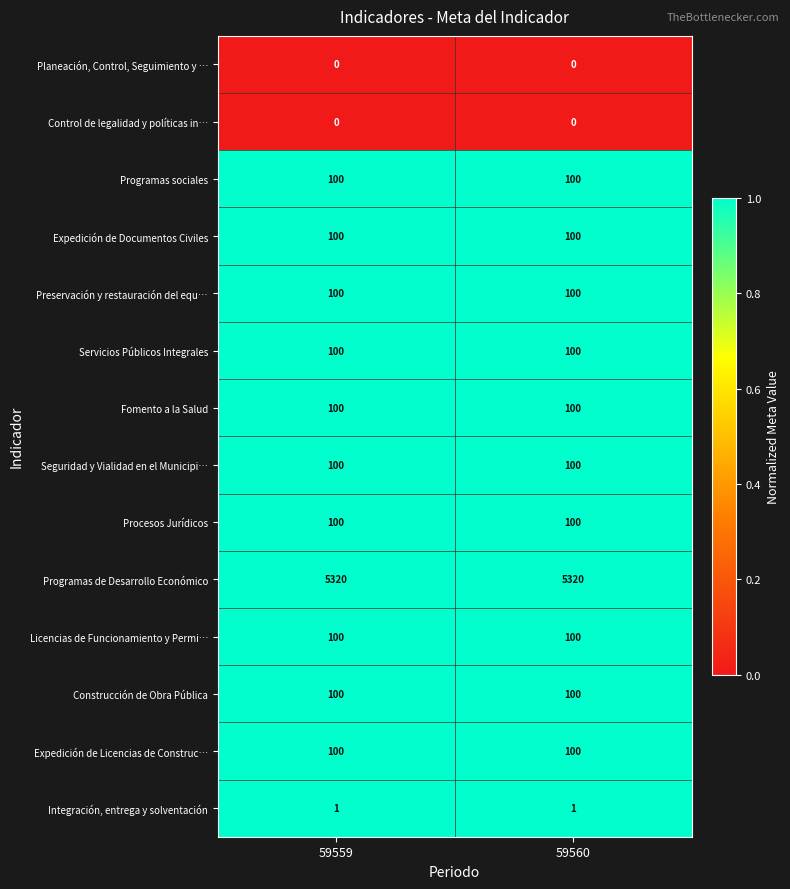

What is the maximum value for Preservación y restauración del equ…?

100